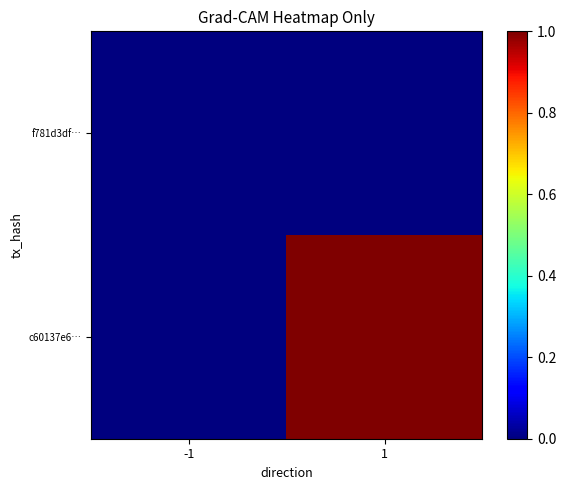

Reading right to left, list all the values displayed in this chart.

f781d3df…: 1=0	-1=0
c60137e6…: 1=1	-1=0